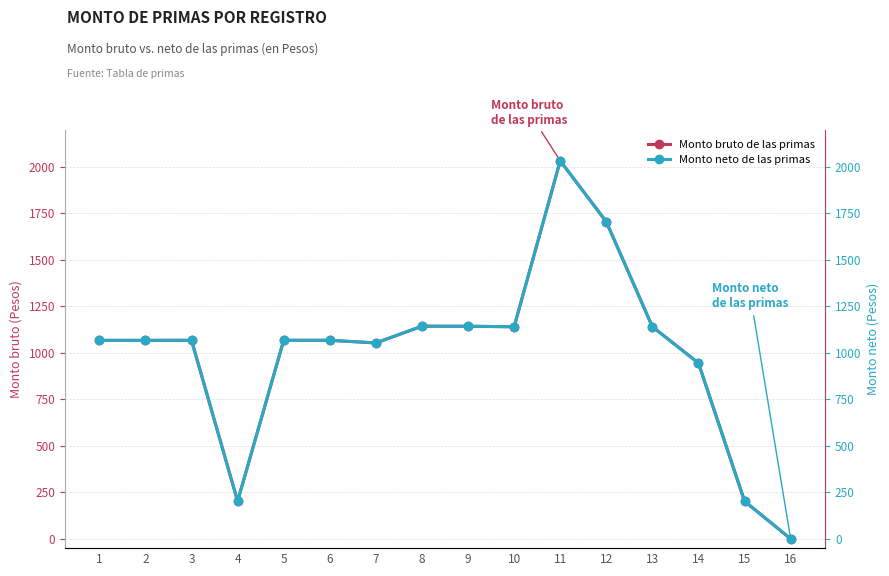

Reading left to right, list all the values displayed in this chart.

Monto bruto de las primas: 1=1066.7	2=1066.7	3=1067.0	4=202.2	5=1067.0	6=1067.0	7=1052.8	8=1142.8	9=1142.5	10=1139.8	11=2031.7	12=1704.2	13=1139.8	14=944.5	15=202.2	16=0.0
Monto neto de las primas: 1=1066.7	2=1066.7	3=1067.0	4=202.2	5=1067.0	6=1067.0	7=1052.8	8=1142.8	9=1142.5	10=1139.8	11=2031.7	12=1704.2	13=1139.8	14=944.5	15=202.2	16=0.0